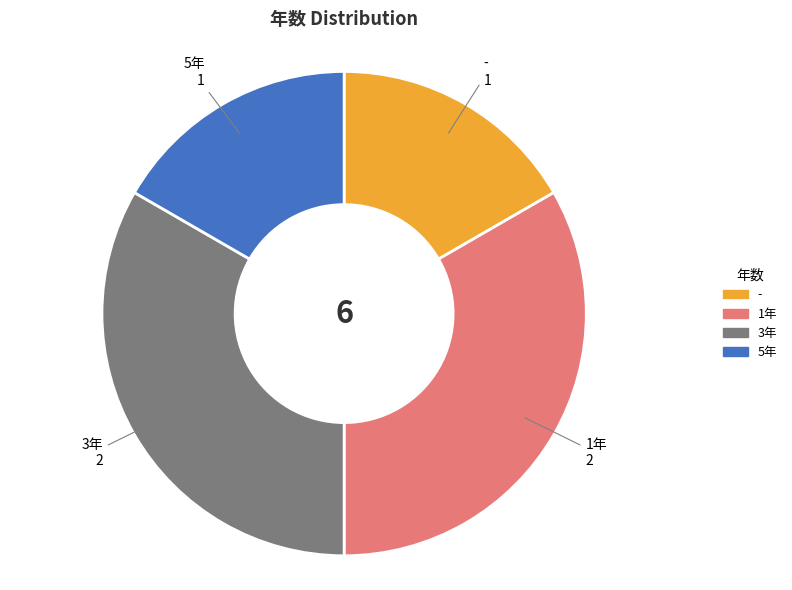

Combined, do 3年 and 1年 account for over 50%?

Yes